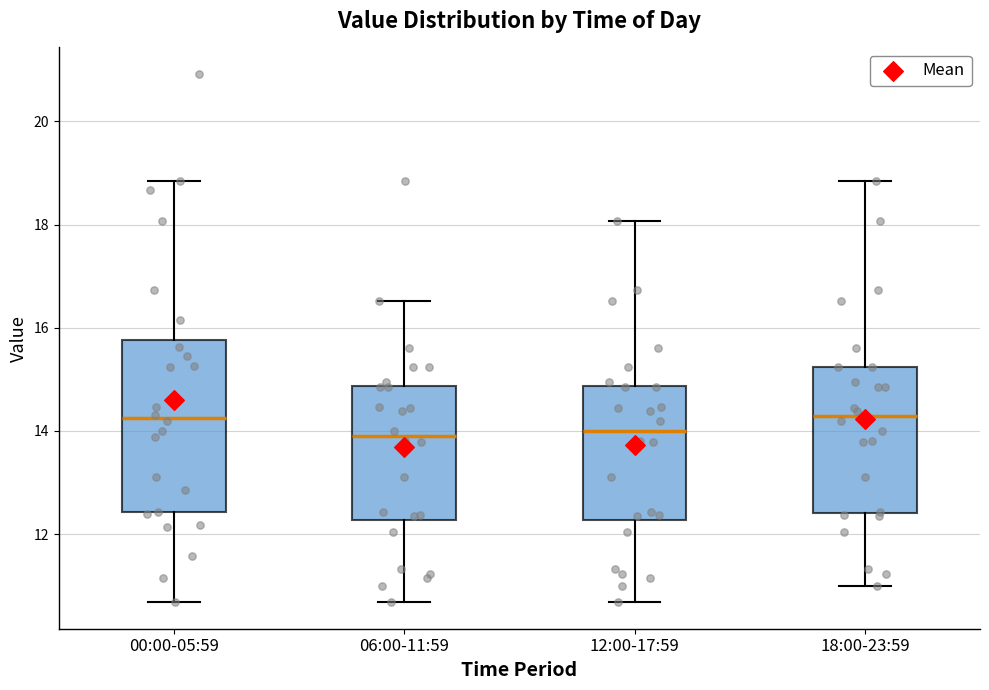

Where is the upper edge of the box for 12:00-17:59 on the y-axis? The values are not printed on the chart, so give them approximately, as read against the axis.

14.8